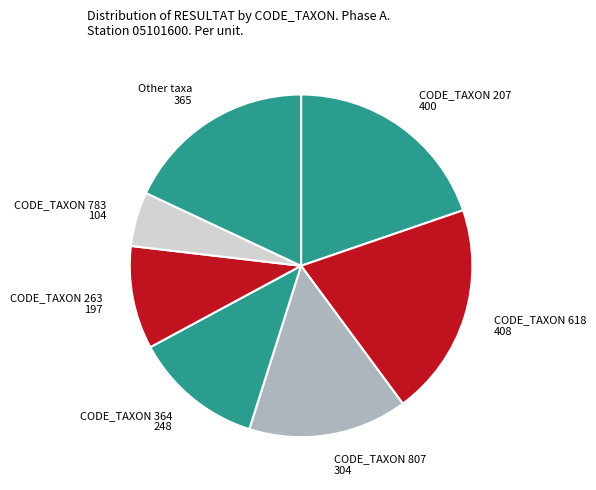

Combined, do CODE_TAXON 207 400 and CODE_TAXON 783 104 account for over 50%?

No